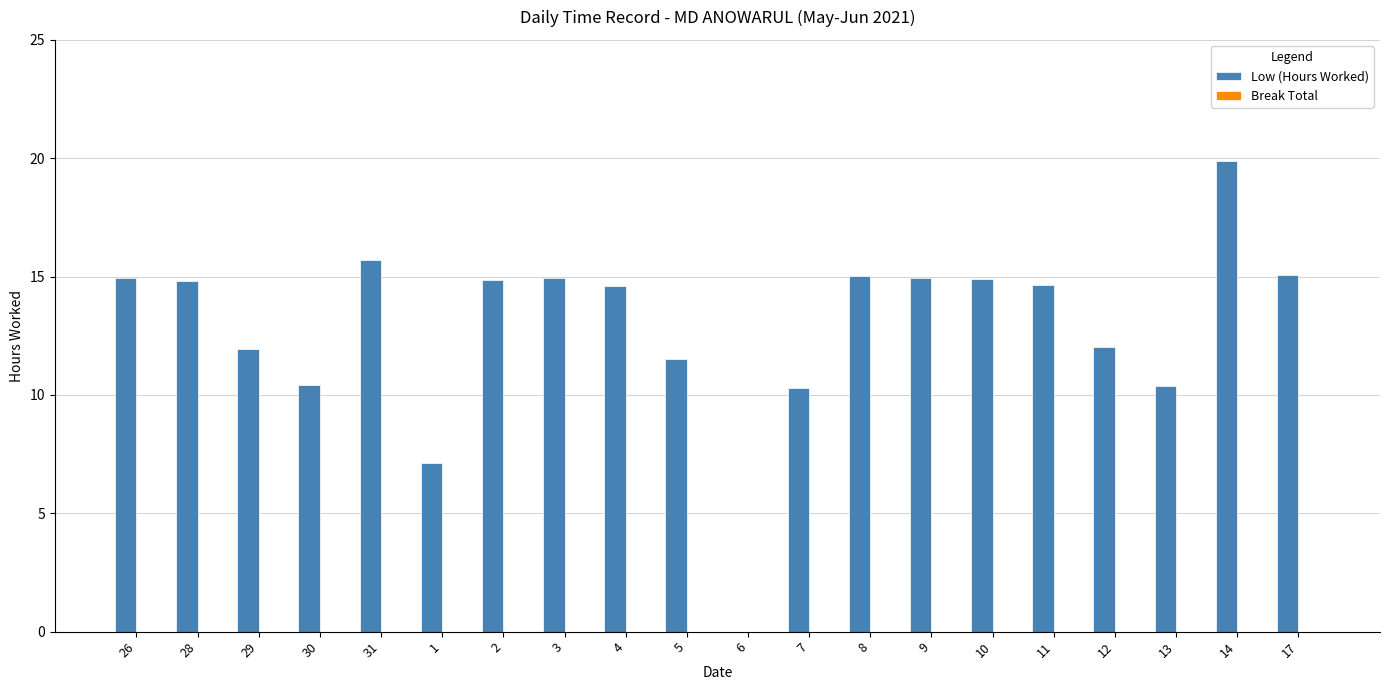

The value at 14 is 19.9. True or false?

True